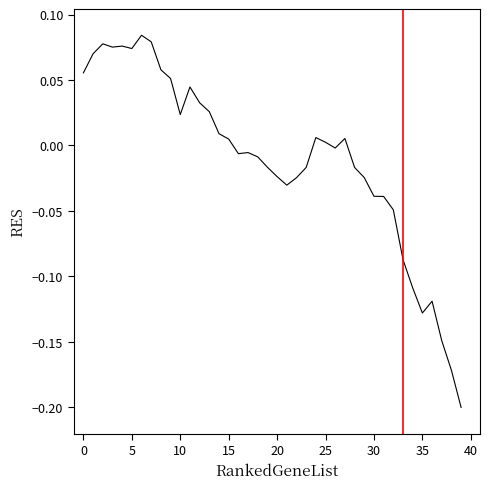

Is this an area chart (filled region under the line)?

No